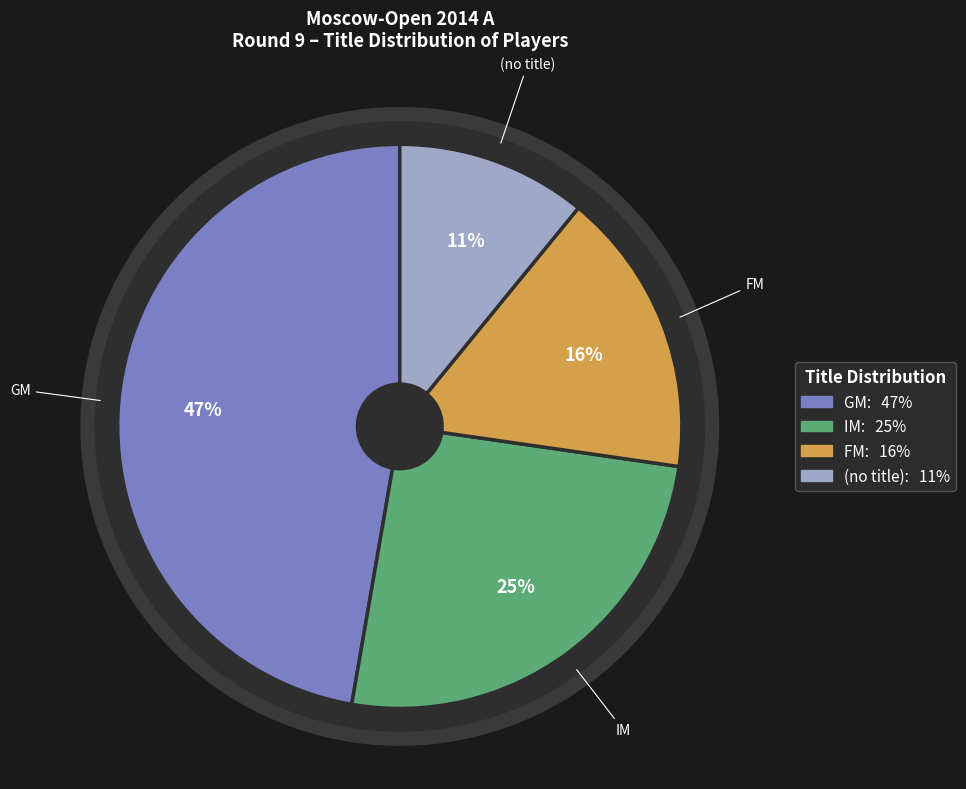

Which category has the biggest portion of the pie?

GM